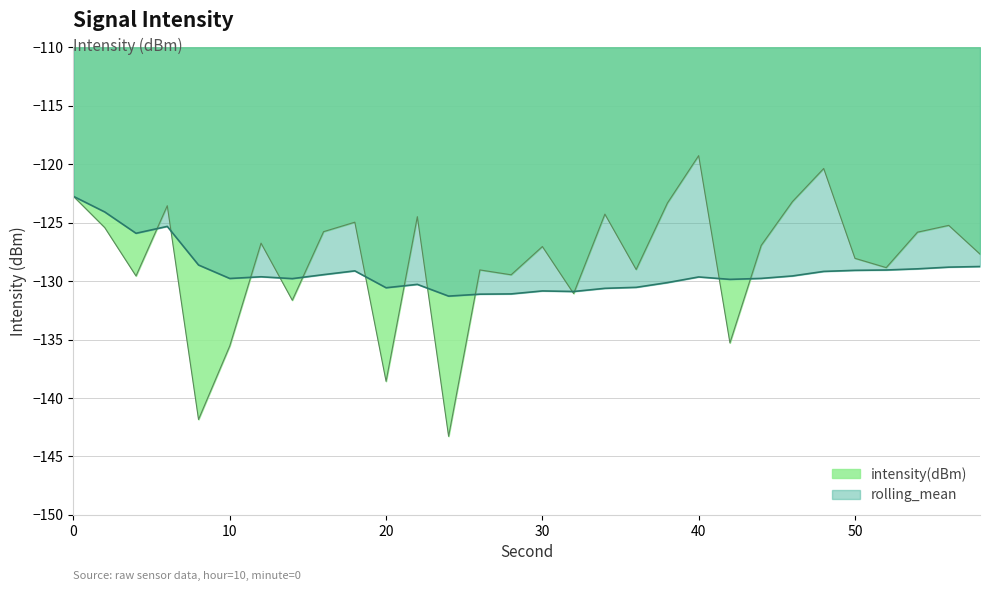

At which label is rolling_mean closest to -127?

4